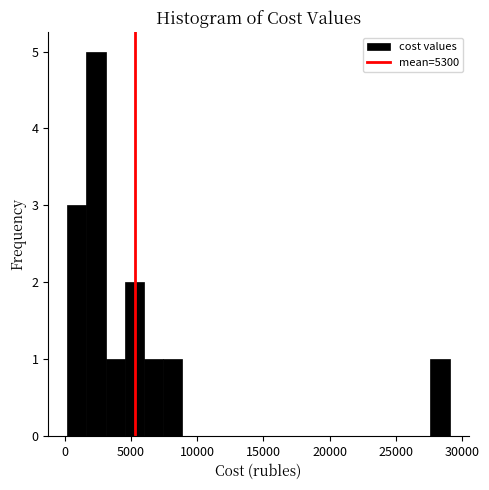

Read against the x-axis, roughly where is the centre of the tallest bar?

2500